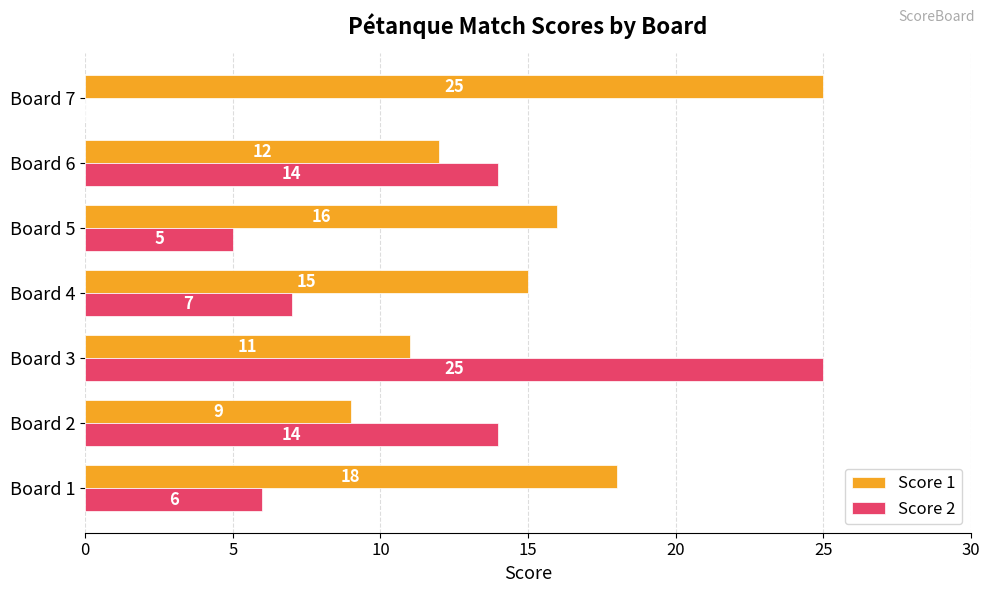

Read the Score 2 value at Board 3, to the nearest 5.

25